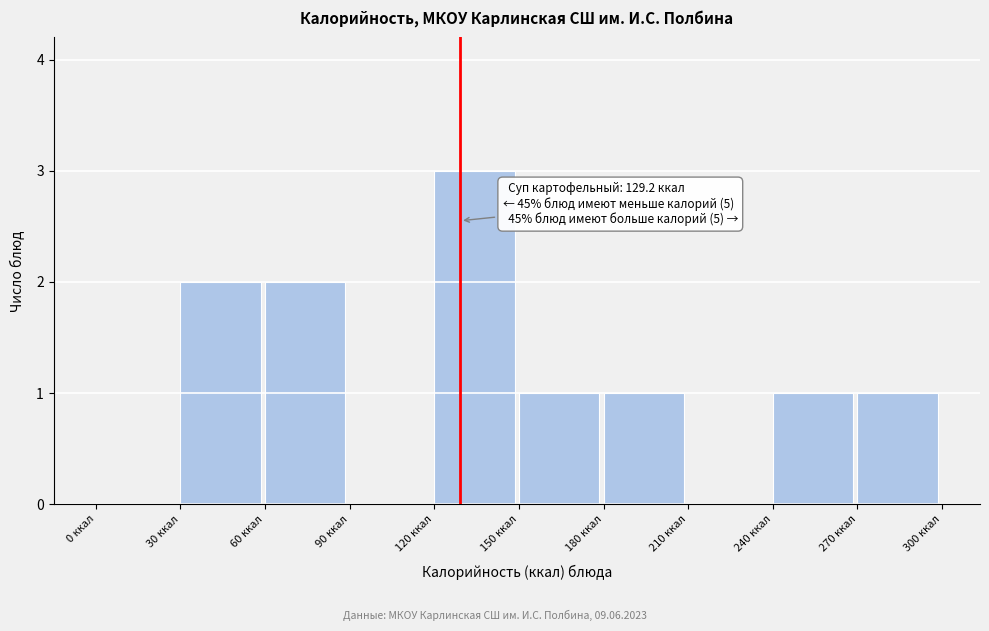

Which range on the x-axis has the tallest bar?

120 to 150